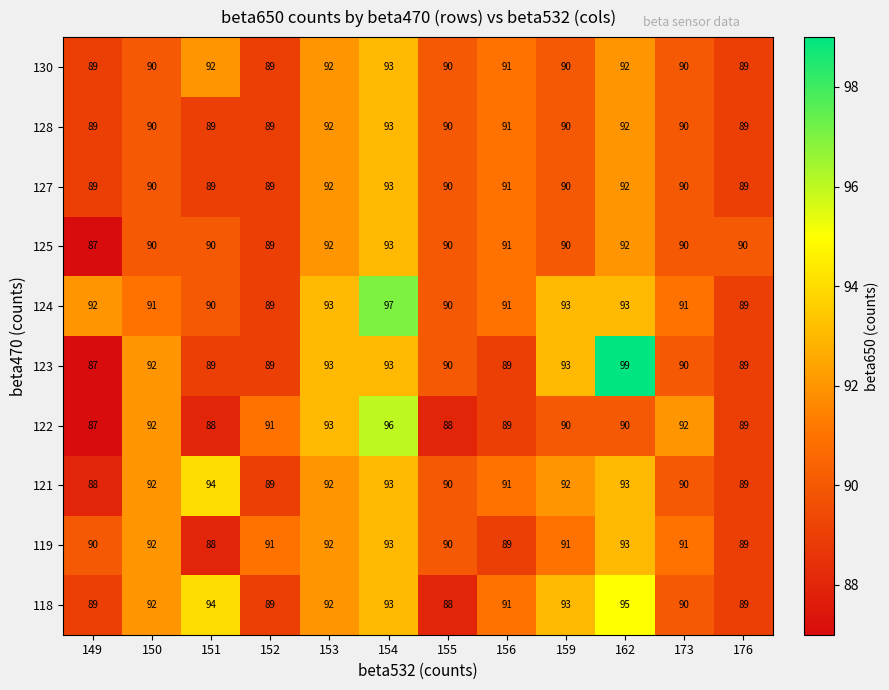

What is the greatest value displayed?

99